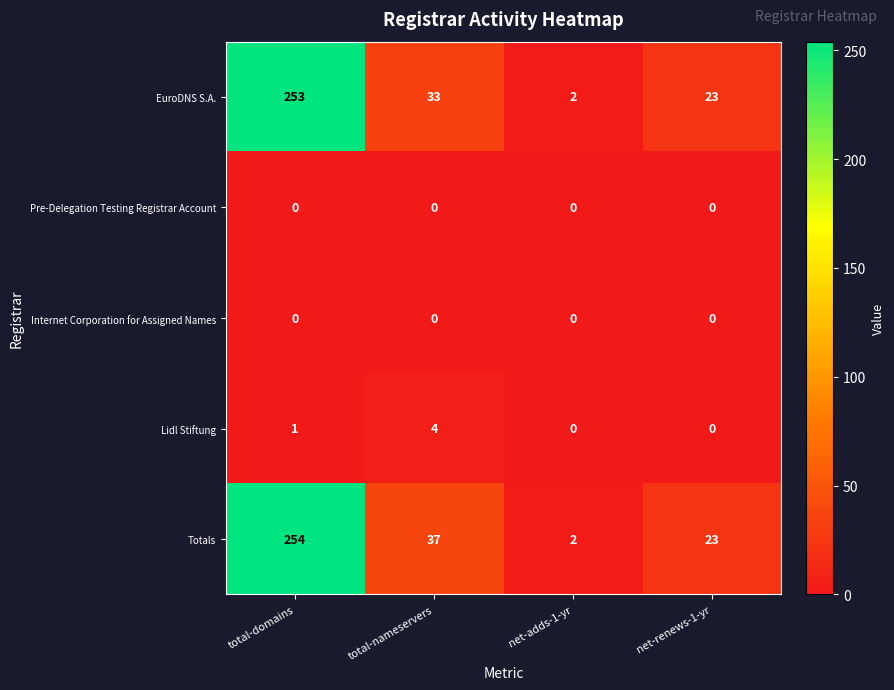

List the labels in order of Totals value, smallest first.

net-adds-1-yr, net-renews-1-yr, total-nameservers, total-domains